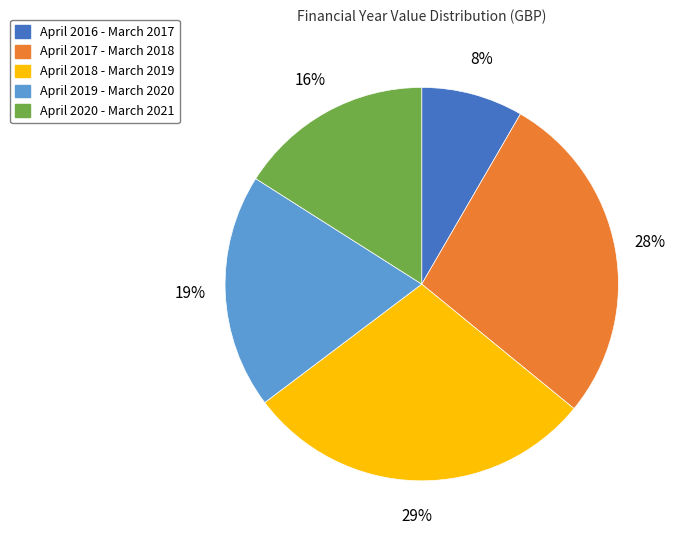

Which has a higher value, April 2018 - March 2019 or April 2019 - March 2020?

April 2018 - March 2019